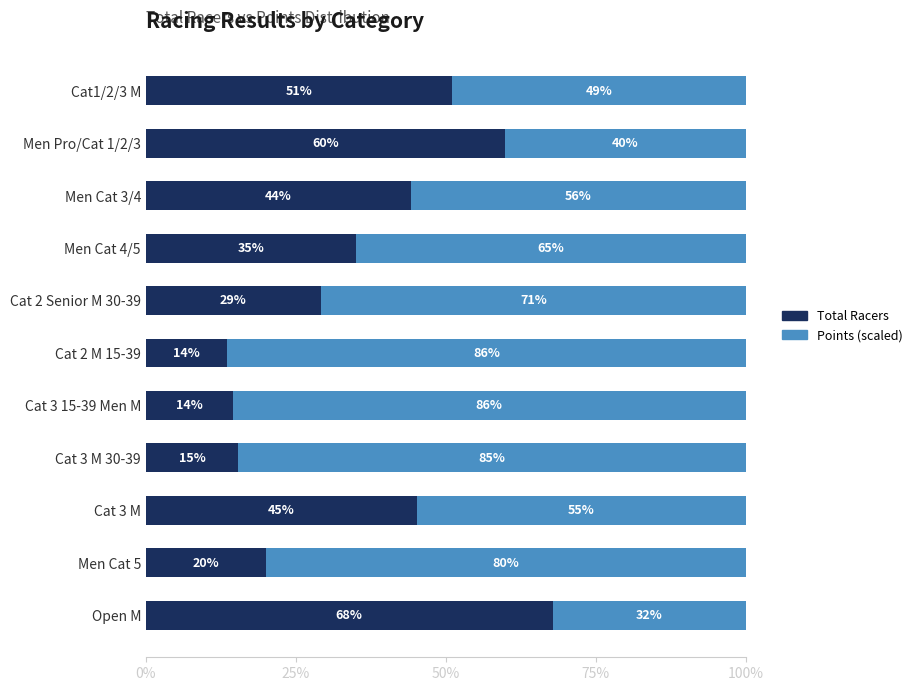

What is the minimum value for Total Racers?

13.6